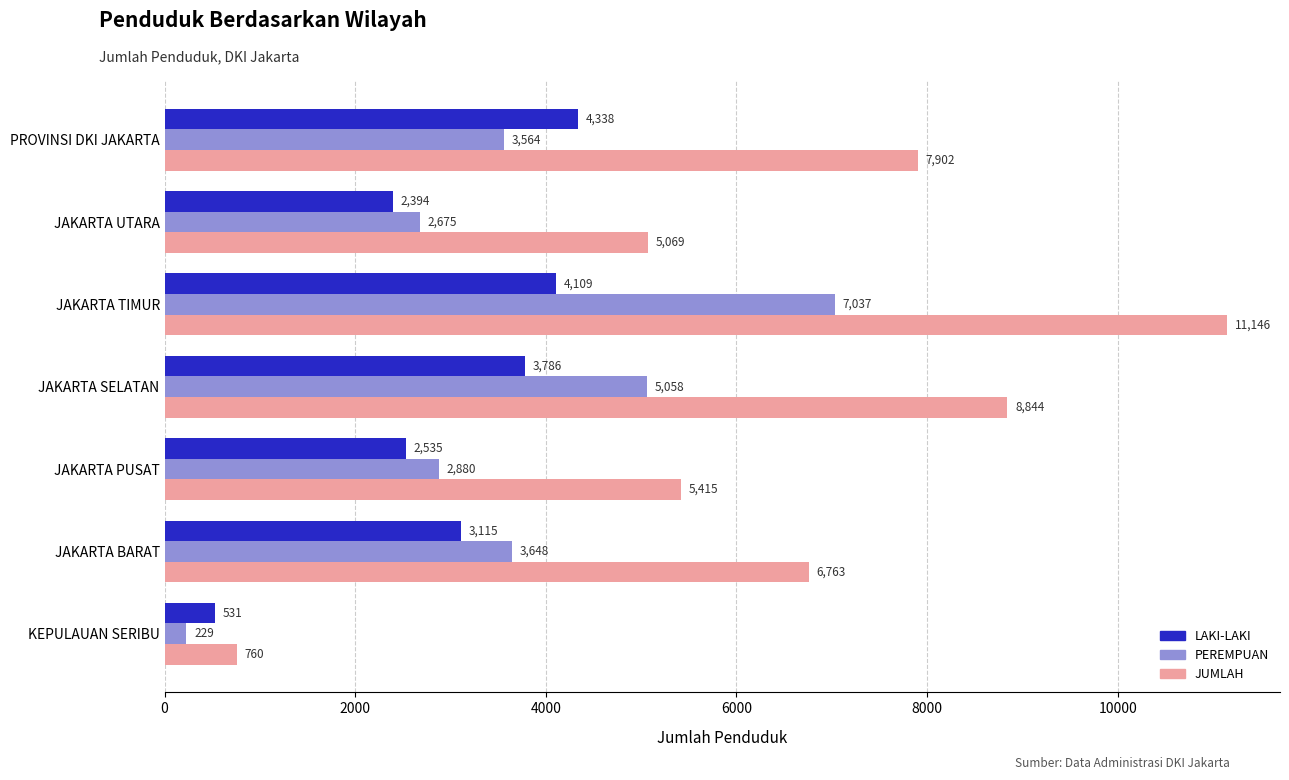

Which series changed the most between KEPULAUAN SERIBU and JAKARTA PUSAT?

JUMLAH